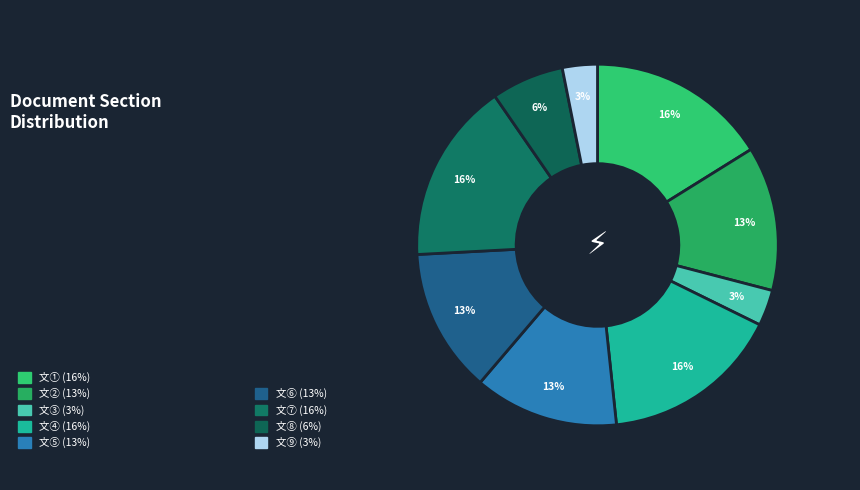

Rank the categories by value from lowest to highest.

文⑨, 文③, 文⑧, 文②, 文⑤, 文⑥, 文④, 文①, 文⑦